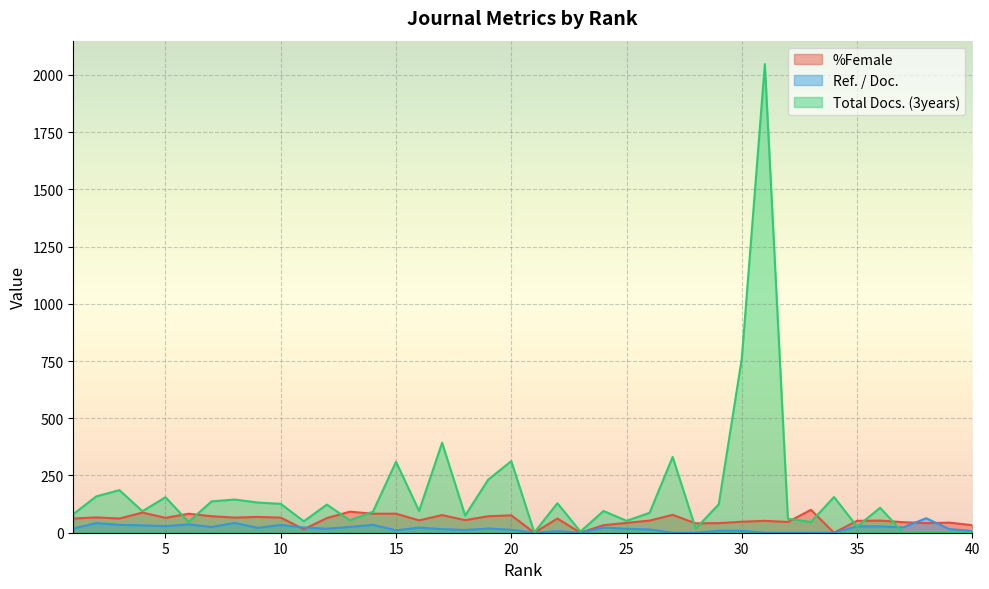

In %Female, how many points are higher than both neighbors (excluding endpoints)?

13